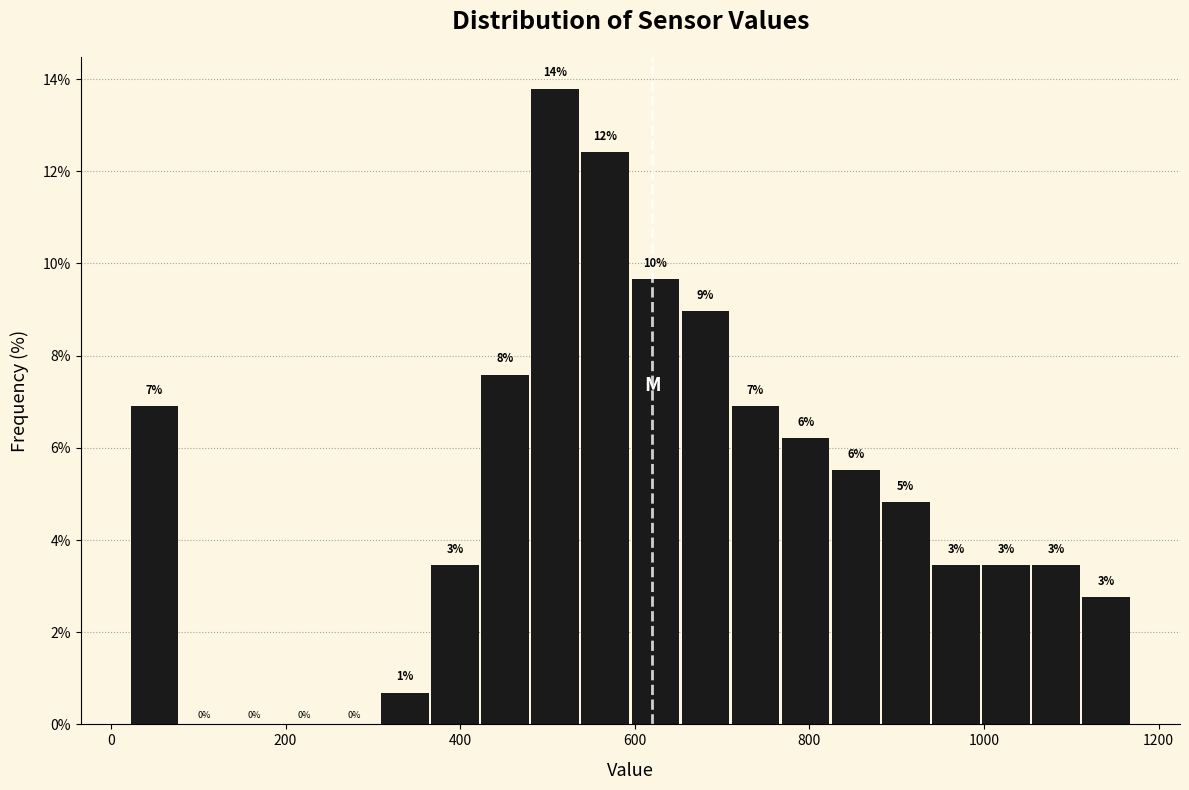

Around what value on the x-axis is the tallest bar? Give the approximate position of its centre, as read against the axis.

500